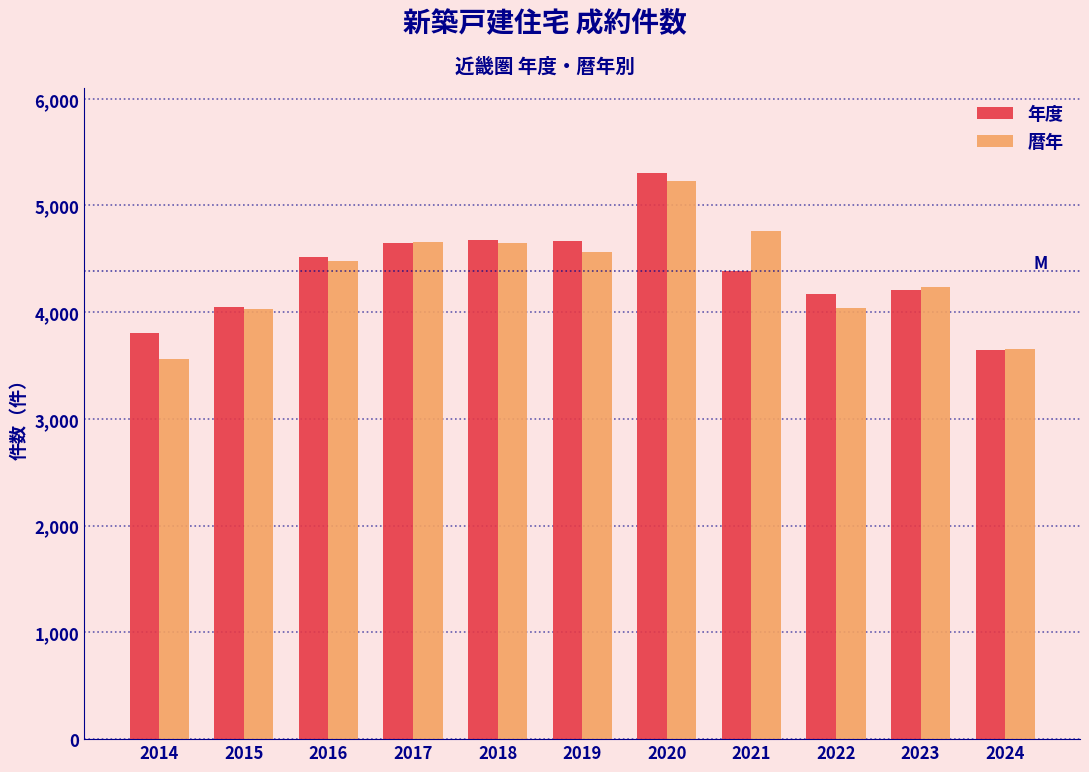

The 暦年 series shows 3651 at 2024. True or false?

True